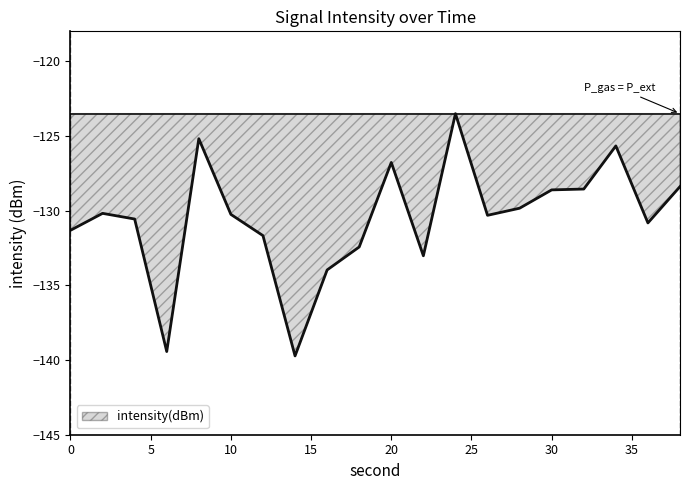

What is the difference between the maximum and minimum values?

16.2